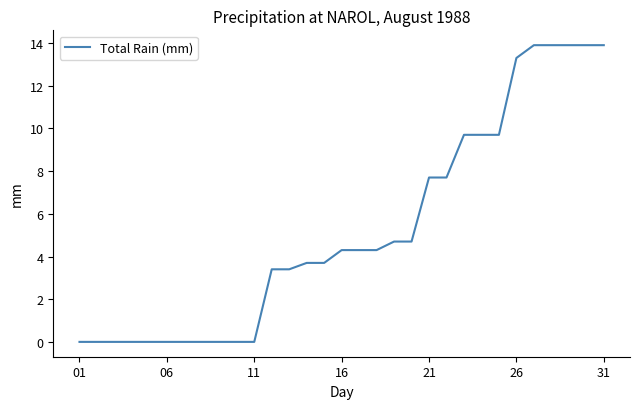

What is the difference between the maximum and minimum values?

13.9